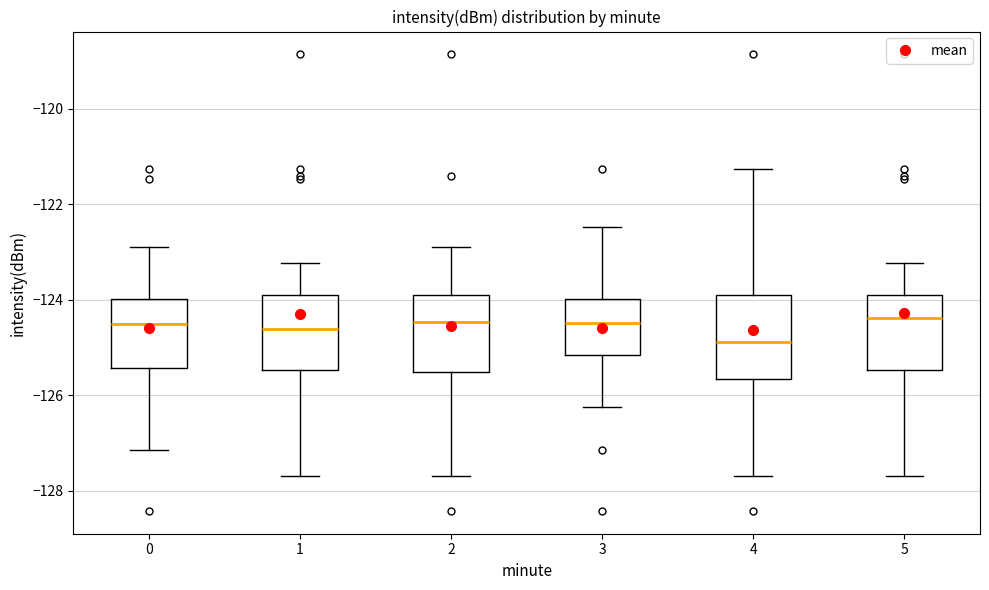

Where does the upper whisker of the box at x = 5 end on the y-axis? The values are not printed on the chart, so give them approximately, as read against the axis.

-123.2